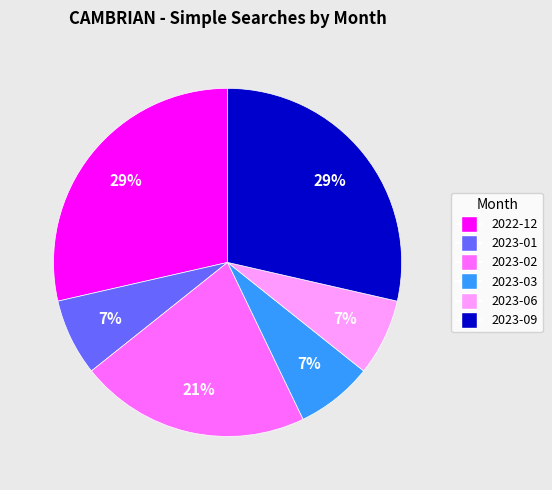

Does 2023-02 account for over 50% of the chart?

No